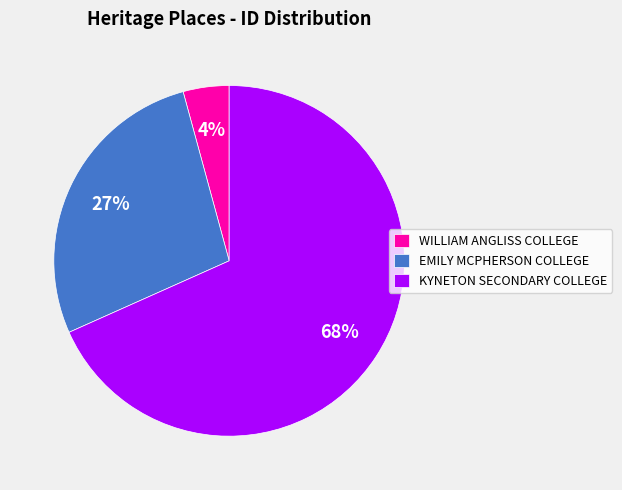

To the nearest percent, what is the combined percentage of WILLIAM ANGLISS COLLEGE and KYNETON SECONDARY COLLEGE?

73%